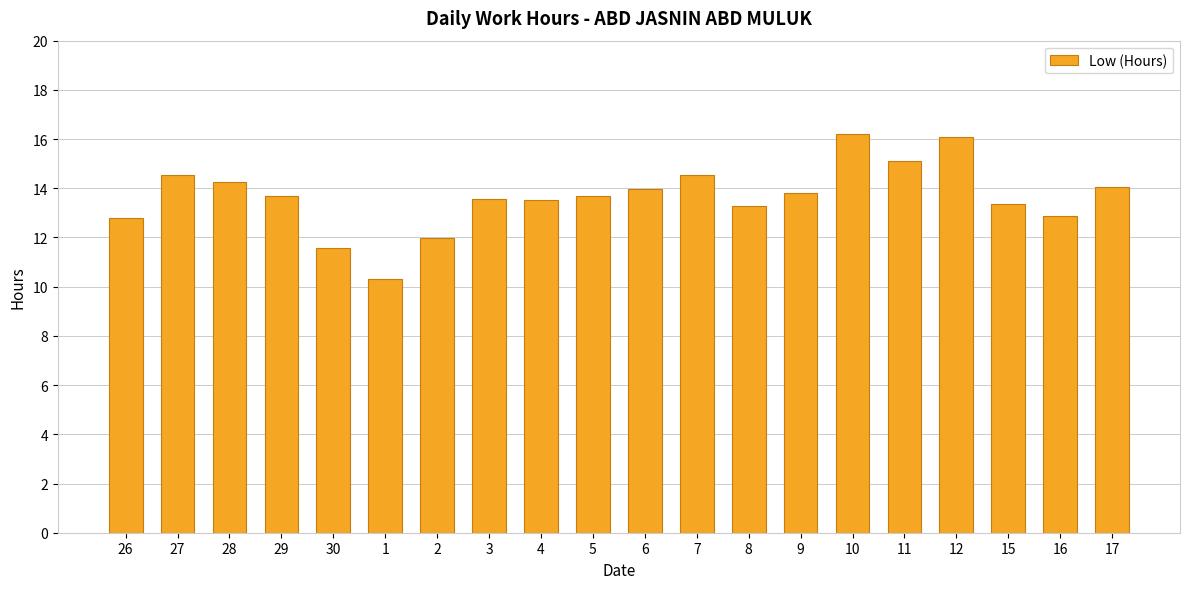

What value does the data have at 27?

14.5